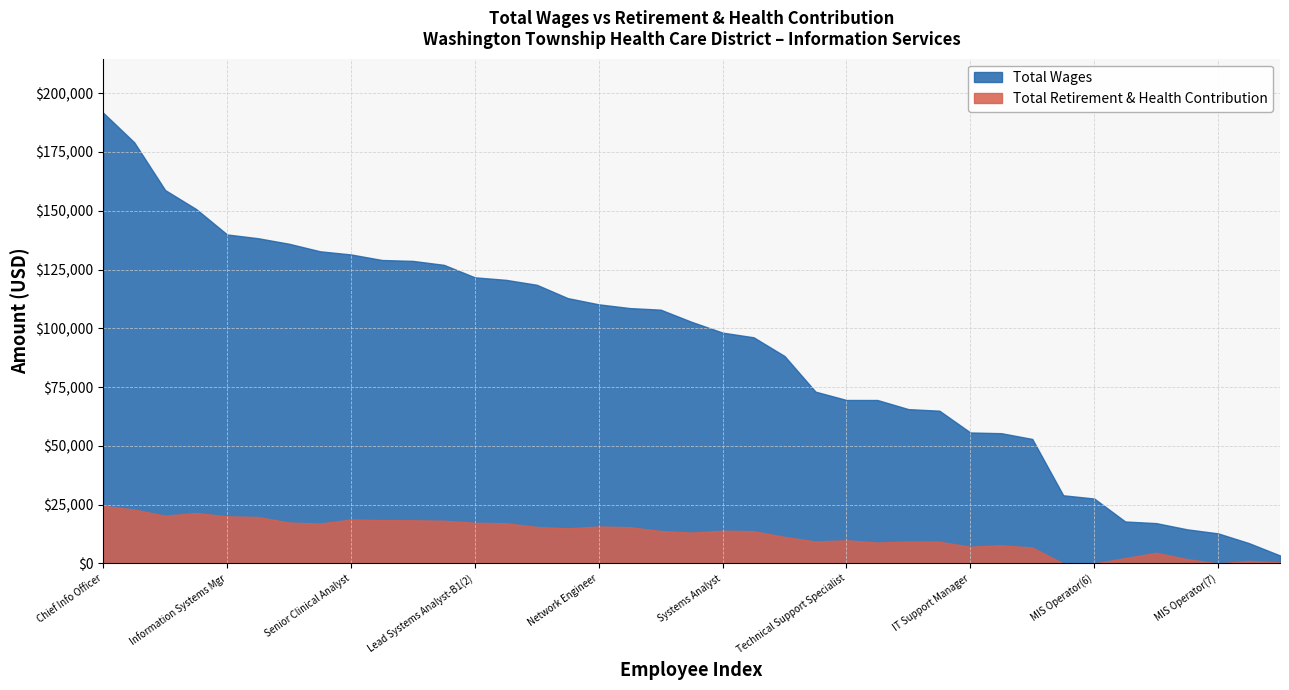

What is the difference between the highest and lowest values at 7?

115766